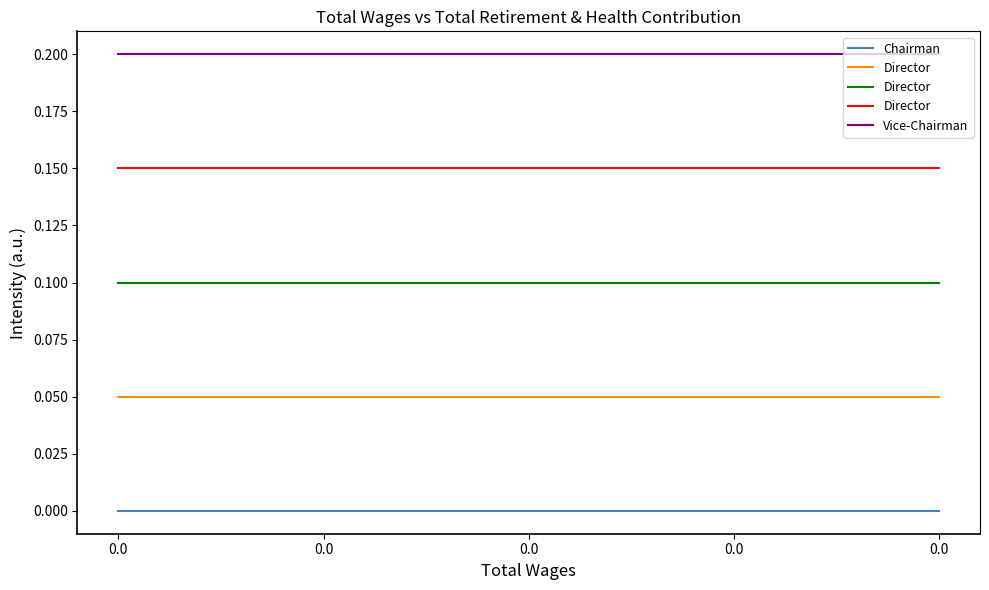

True or false: Vice-Chairman and Chairman cross at least once.

False